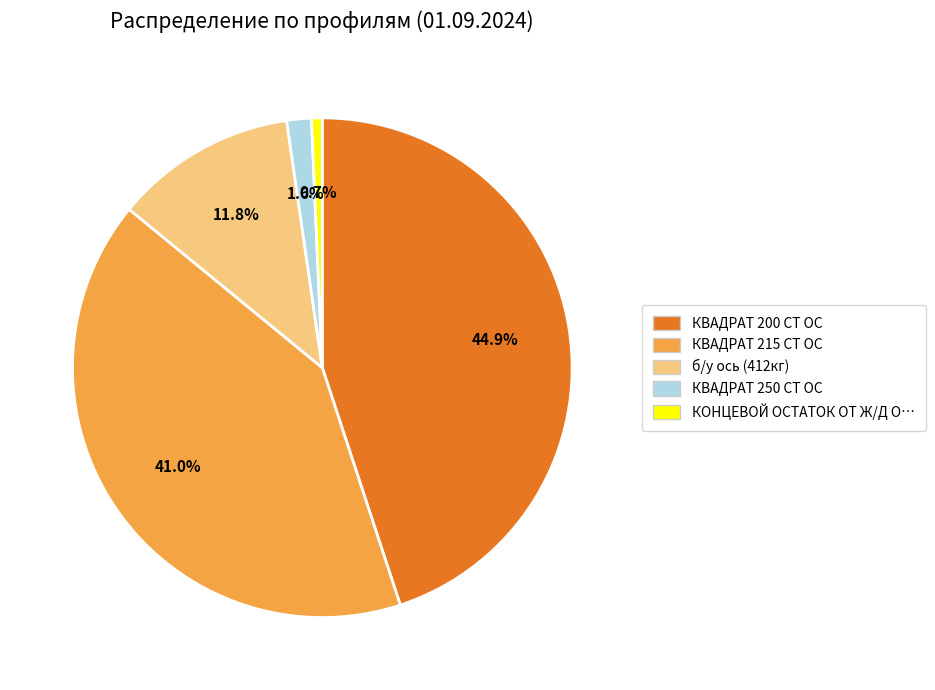

To the nearest percent, what is the average slice percentage?

20%